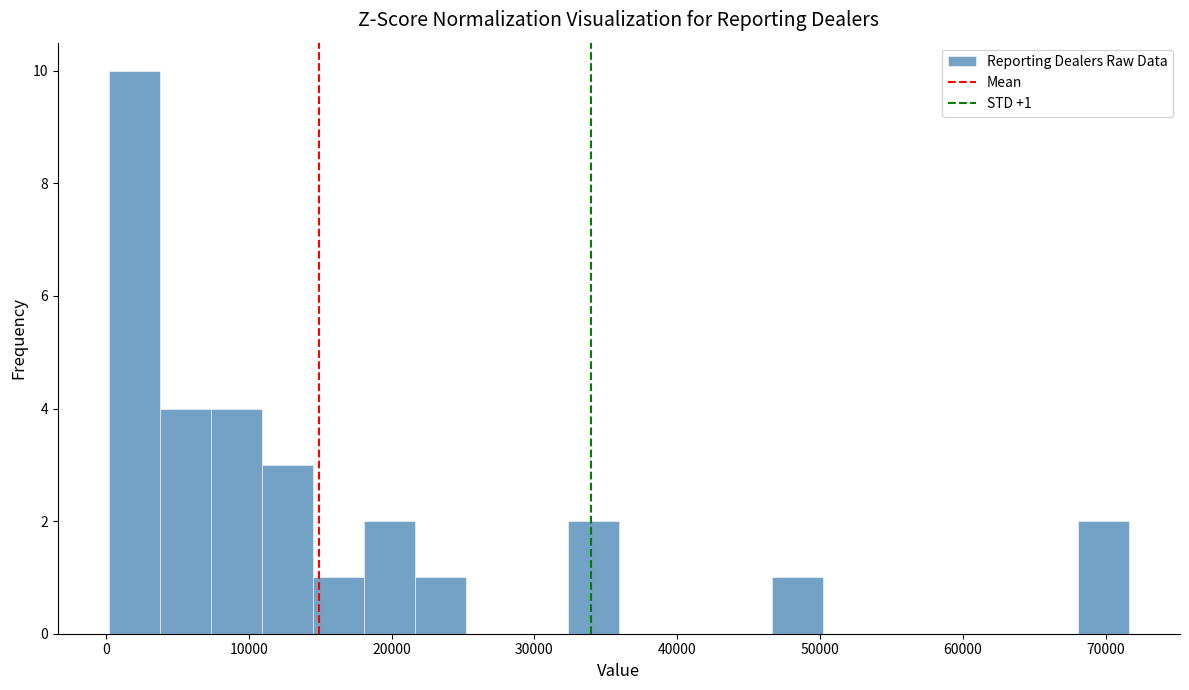

Read against the x-axis, roughly where is the centre of the tallest bar?

2000